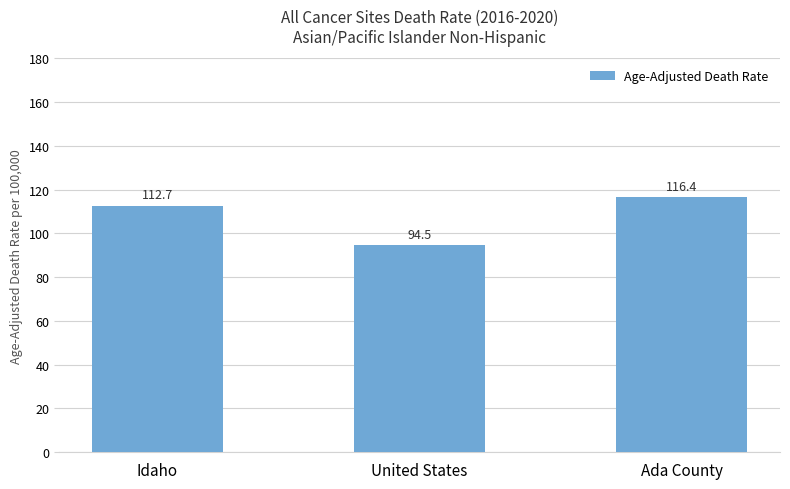

How many bars are there in total?

3